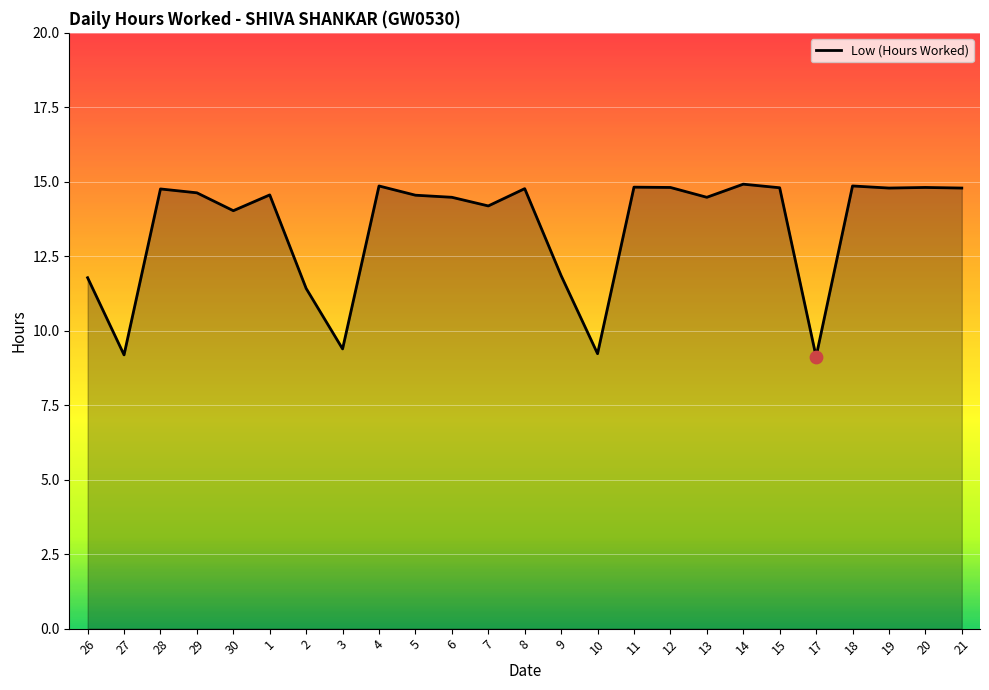

Between 10 and 14, which is larger?

14